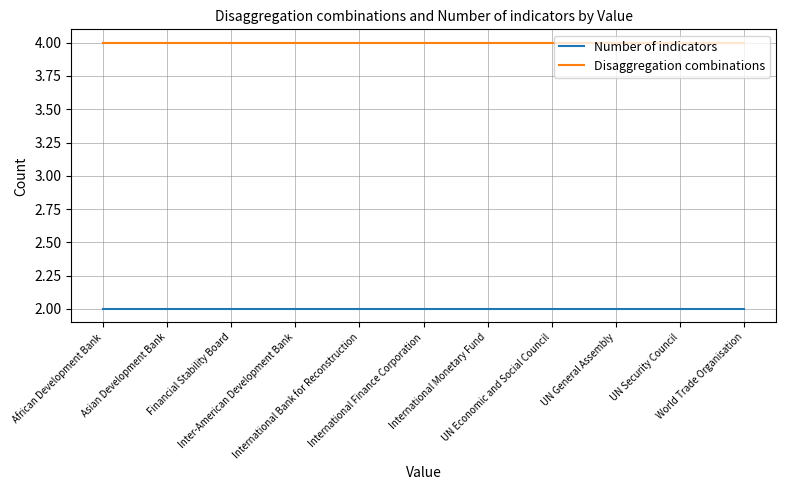

Reading right to left, what are all the values shown in this chart?

Number of indicators: 2	2	2	2	2	2	2	2	2	2	2
Disaggregation combinations: 4	4	4	4	4	4	4	4	4	4	4